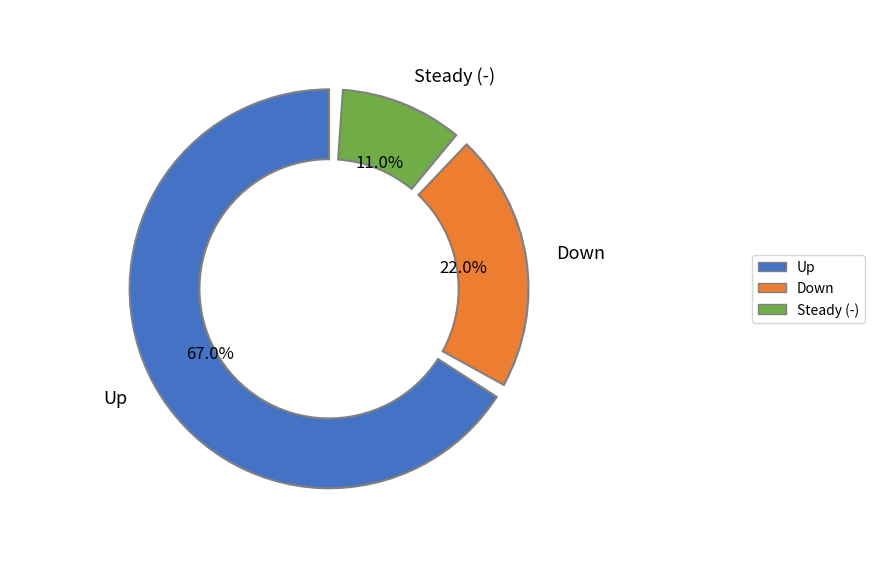

True or false: up accounts for 60% of the total.

False